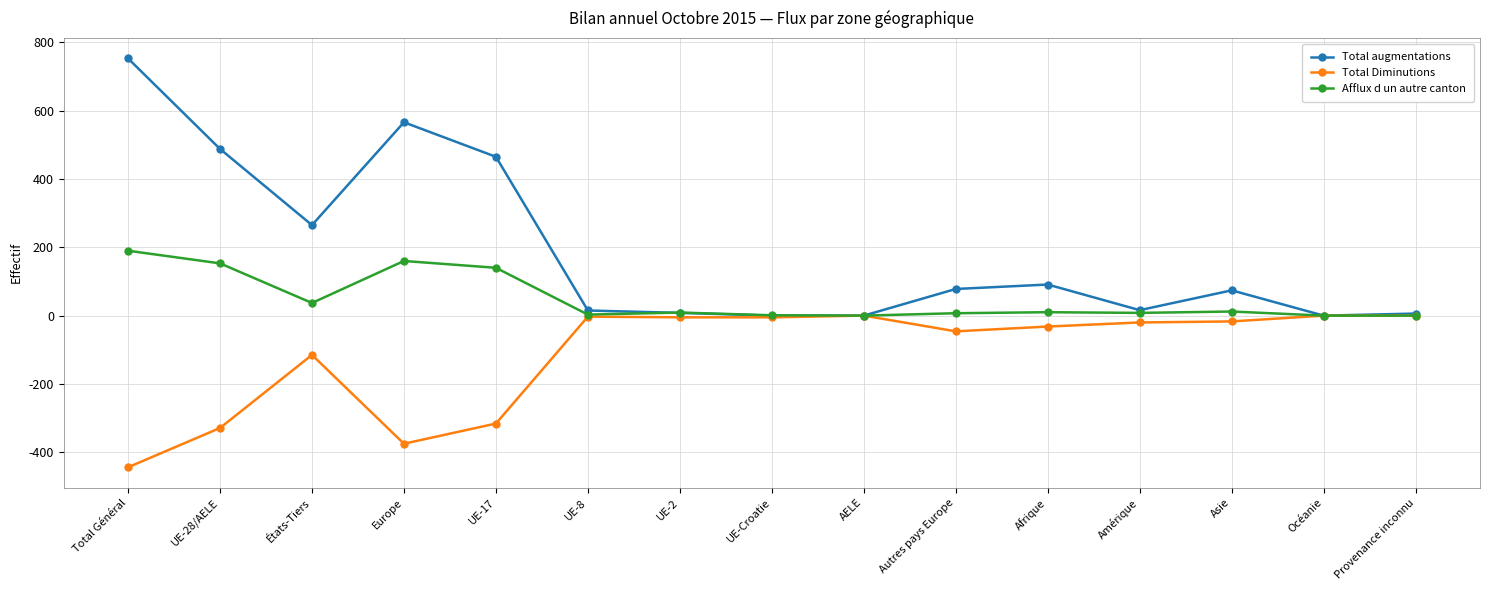

Rank the series by their maximum value, from highest to lowest.

Total augmentations, Afflux d un autre canton, Total Diminutions